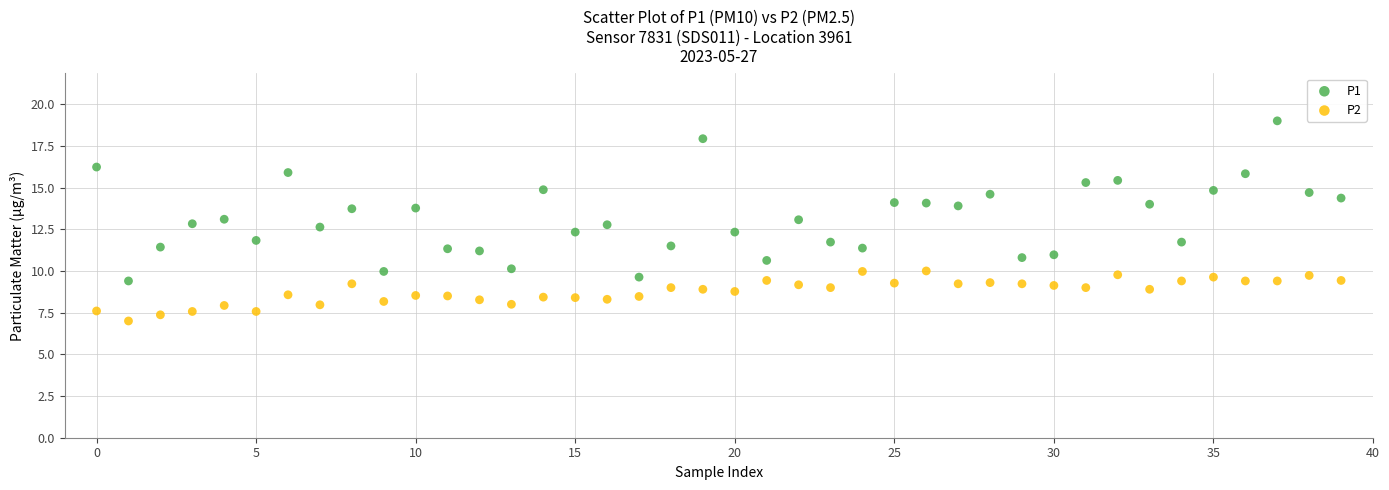

What are all the series names shown in the legend?

P1, P2